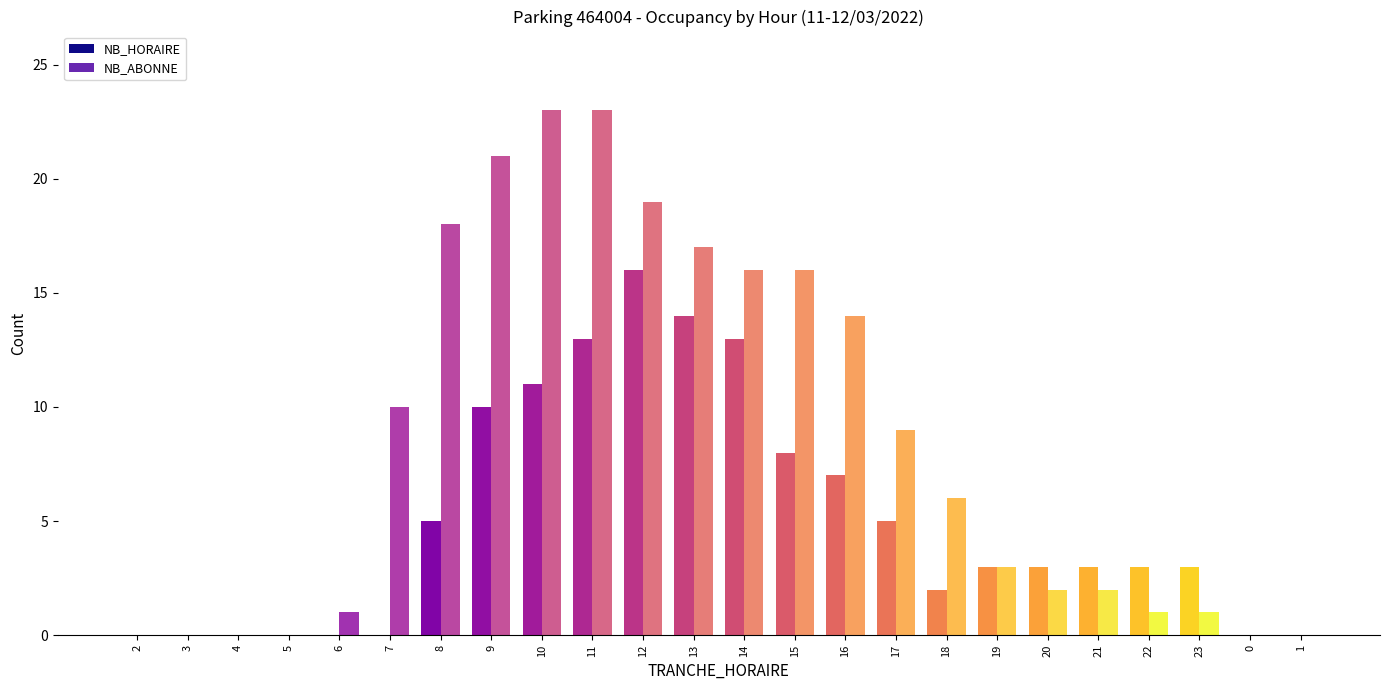

Between 18 and 22, which is larger?

22